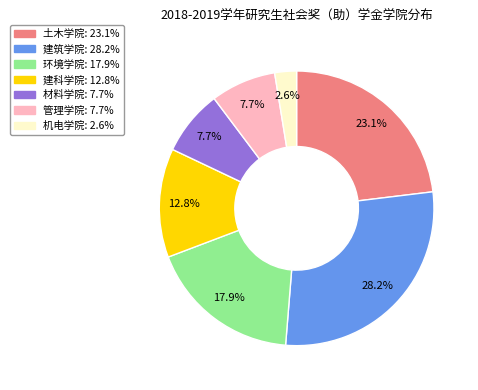

What percentage is NOT represented by 环境学院?

82.1%